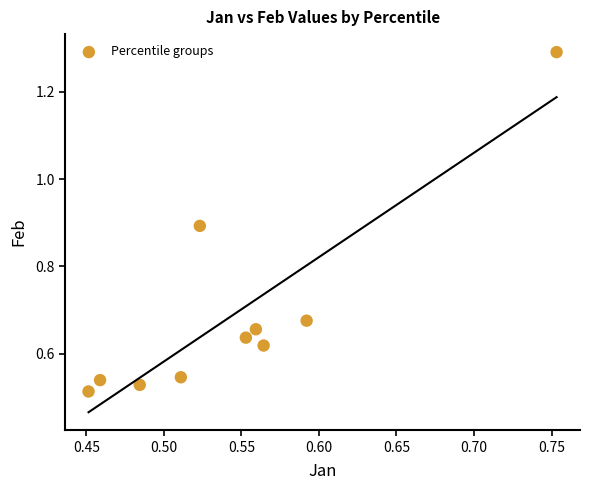

What is the range of Y values (max minus min)?

0.8